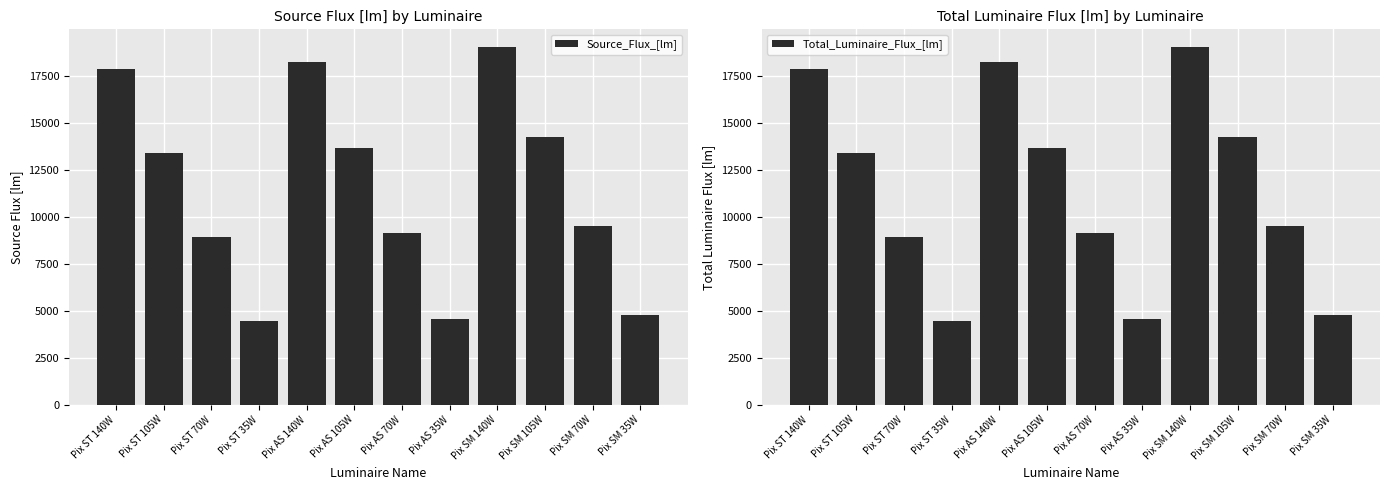

Which has a higher value, Pix ST 35W or Pix SM 35W?

Pix SM 35W